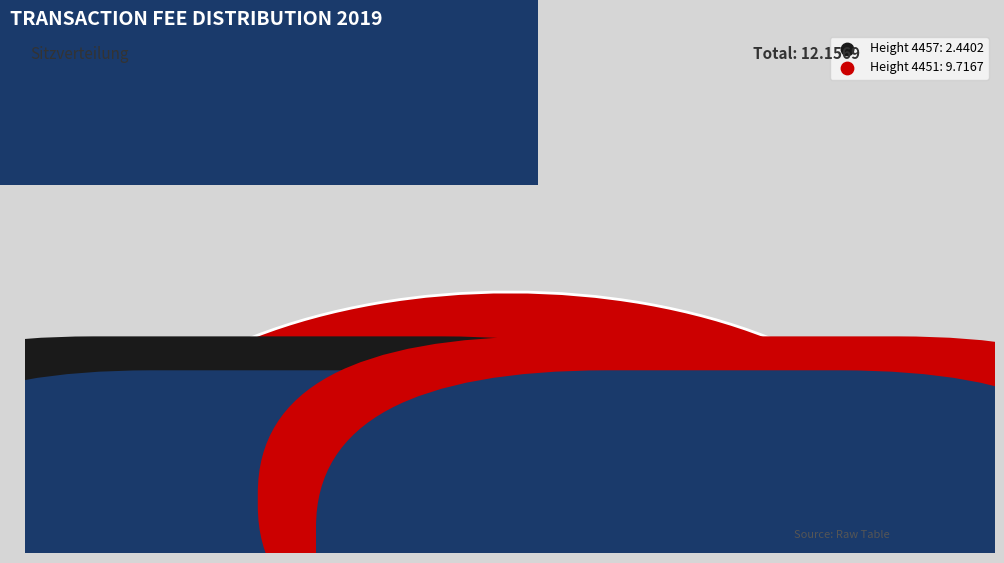

Which has a higher value, 4451 or 4457?

4451